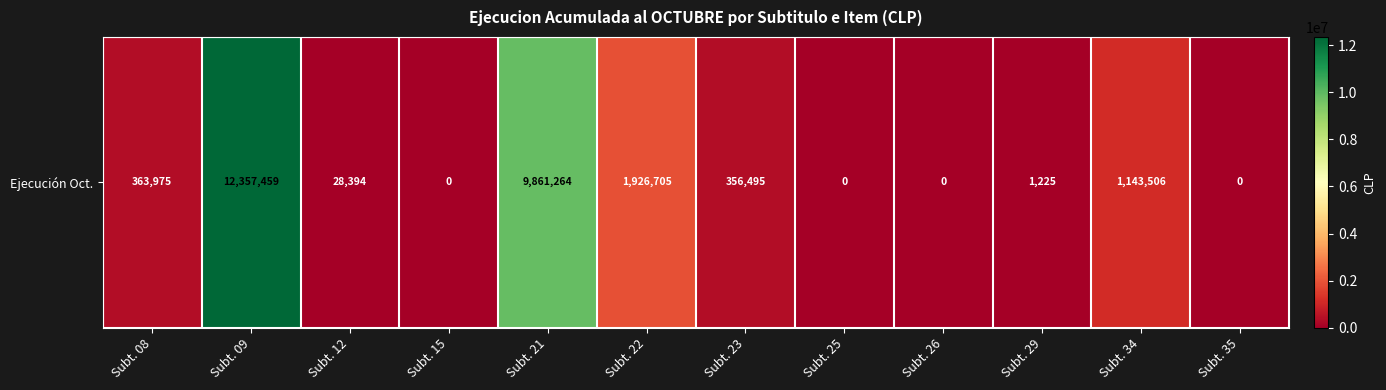

The value at Subt. 08 is 638212. True or false?

False